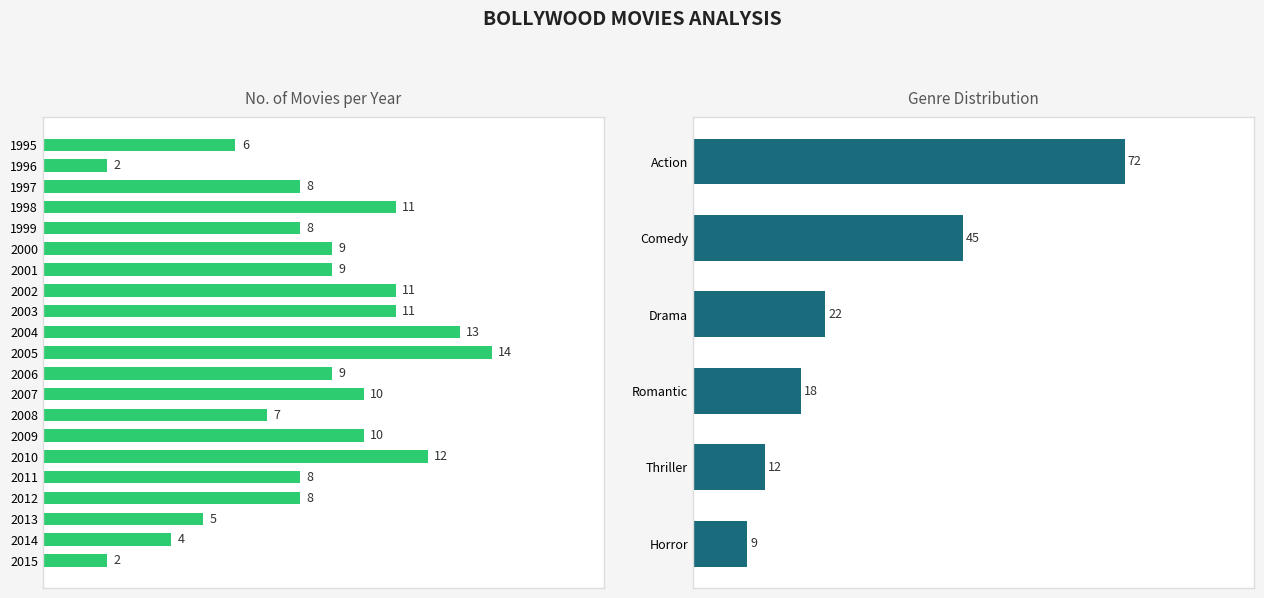

How many data points are less than 9?

10